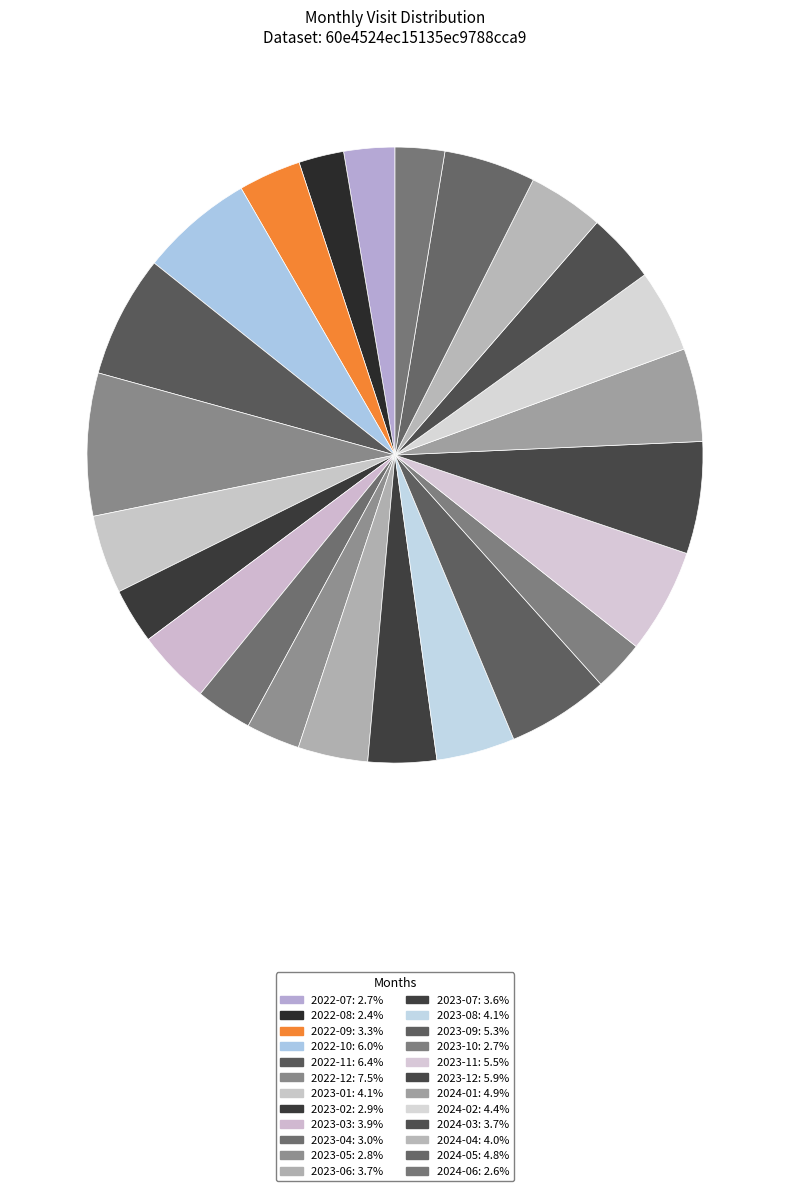

Does 2023-07 represent more than half of the total?

No